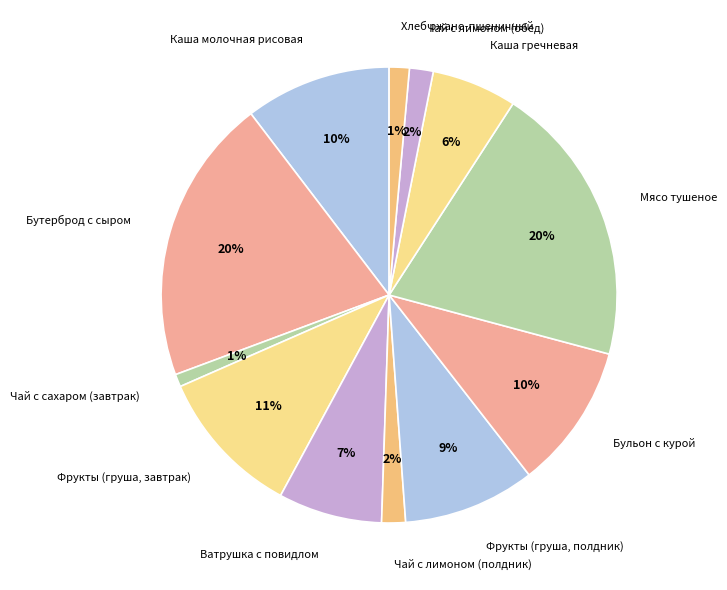

Between Чай с сахаром (завтрак) and Каша молочная рисовая, which is larger?

Каша молочная рисовая